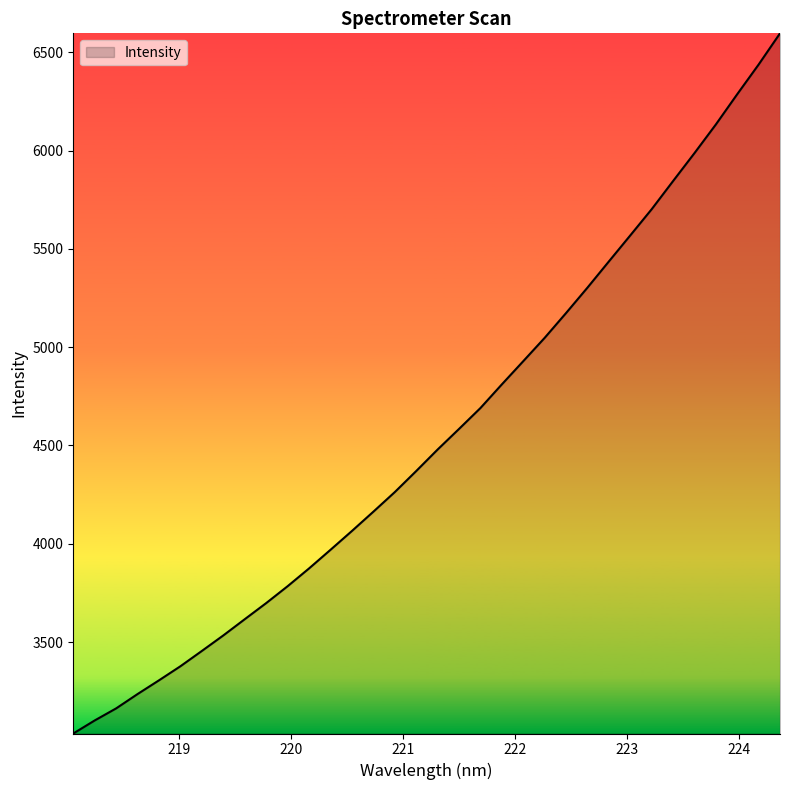

How many lines are shown in the chart?

1